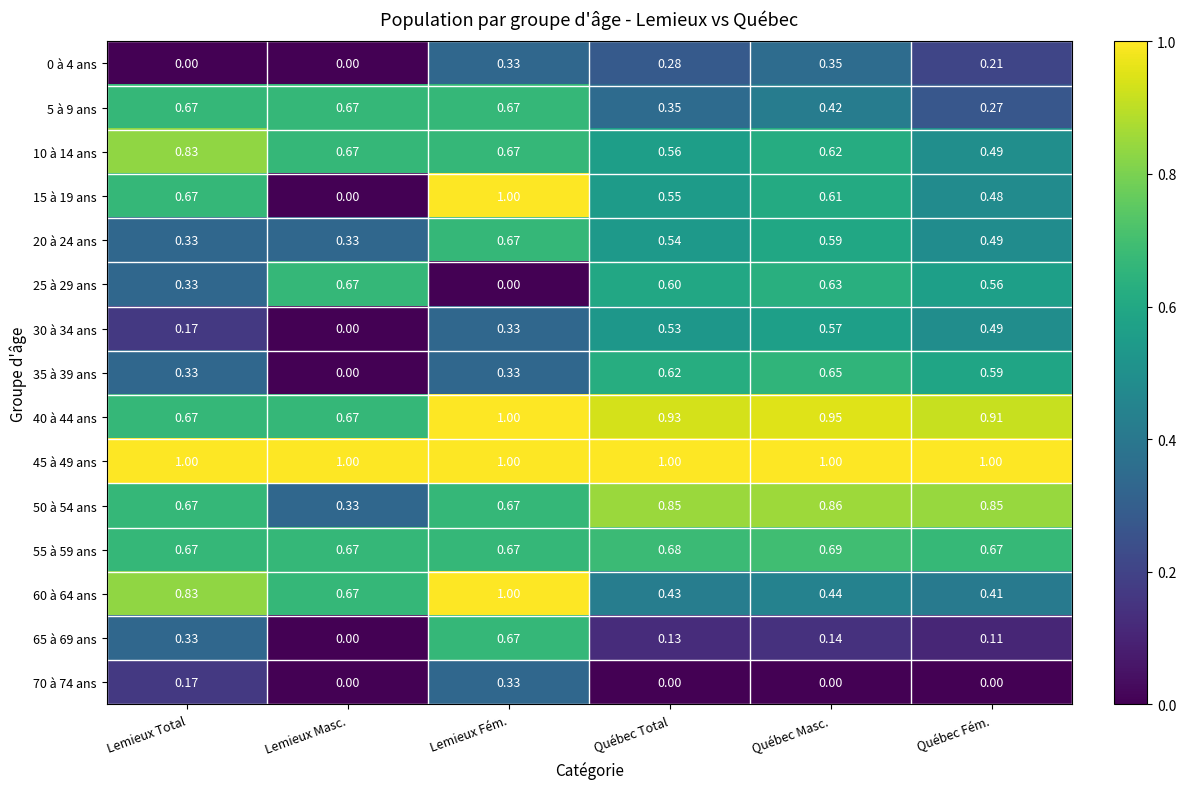

At which label is 50 à 54 ans closest to 0?

Lemieux Masc.